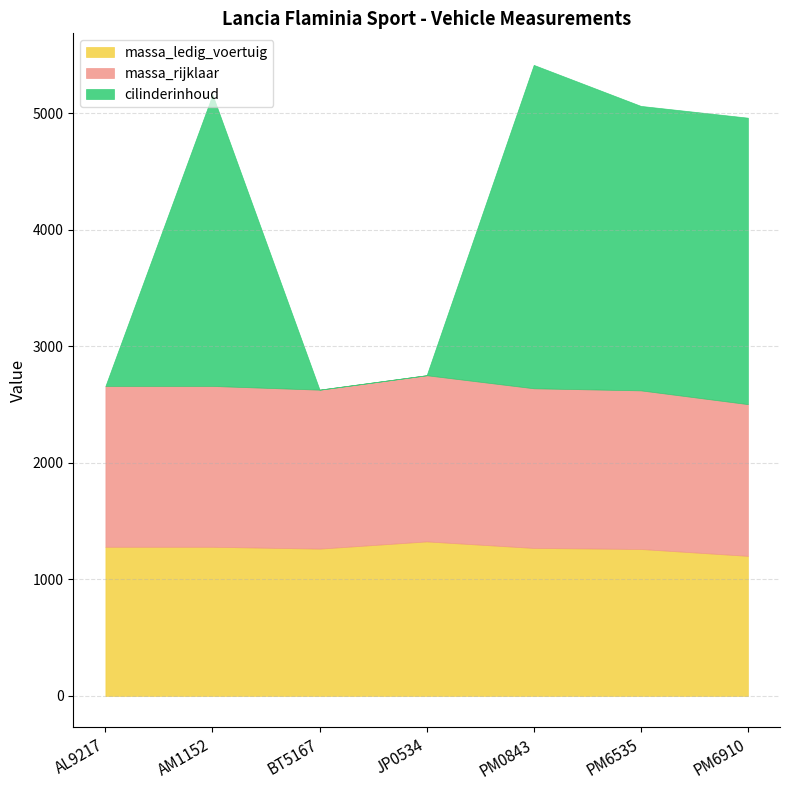

At which category is the sum across all series the highest?

PM0843